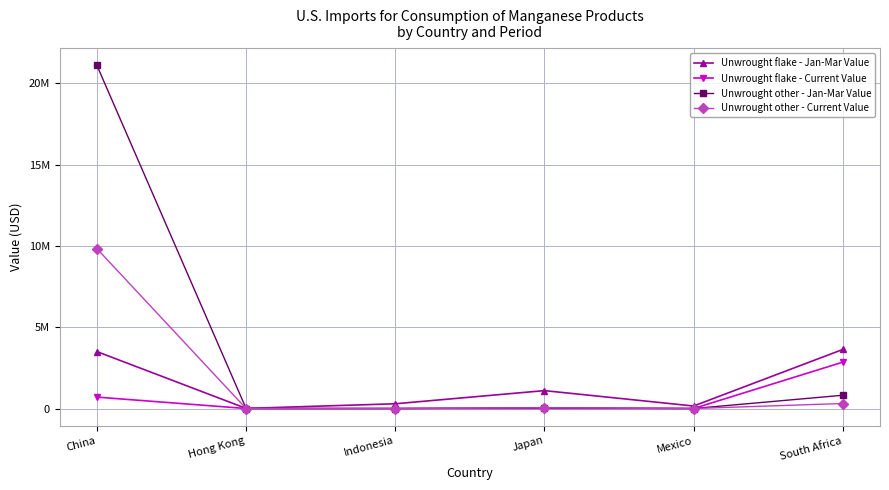

What is the label of the 4th point from the right?

Indonesia